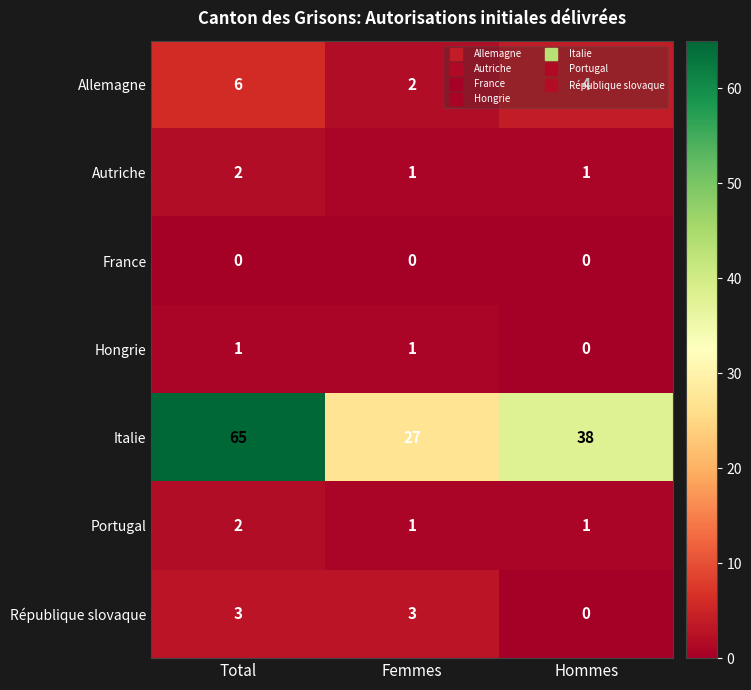

At which category is the sum across all series the highest?

Total